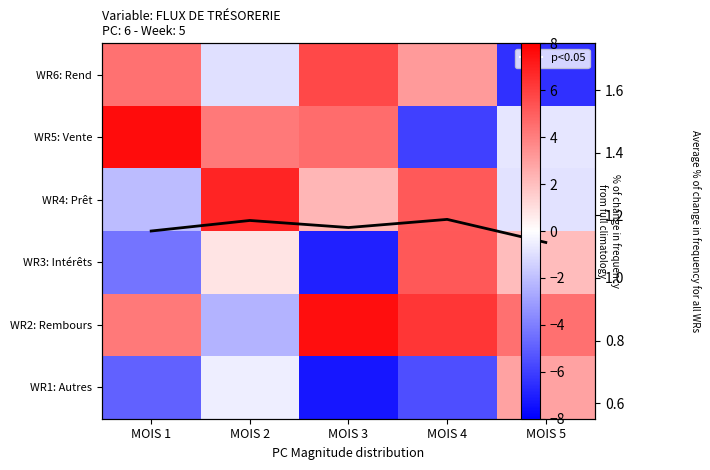

What is the difference between the highest and lowest values at MOIS 1?

12.5